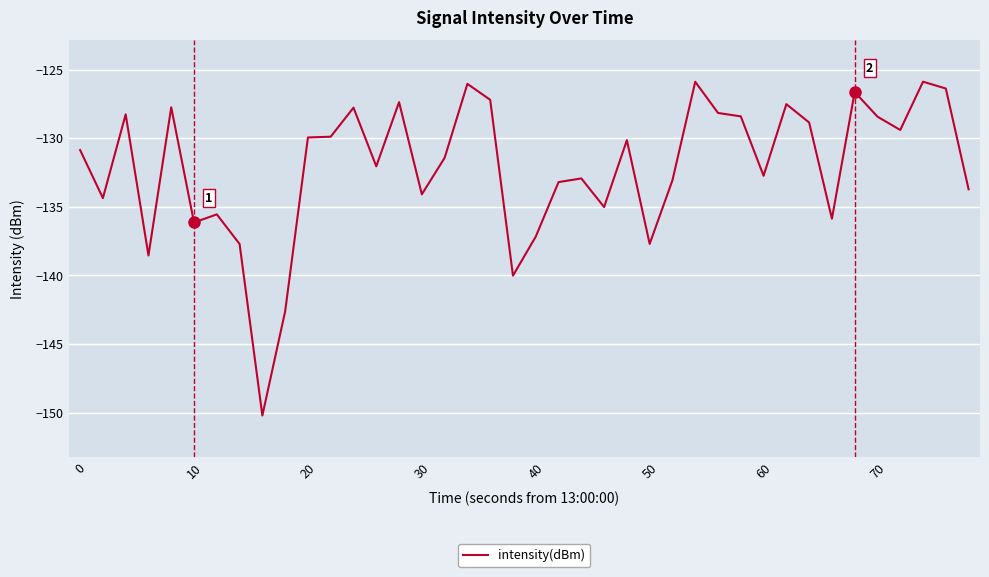

What is the greatest value displayed?

-125.9